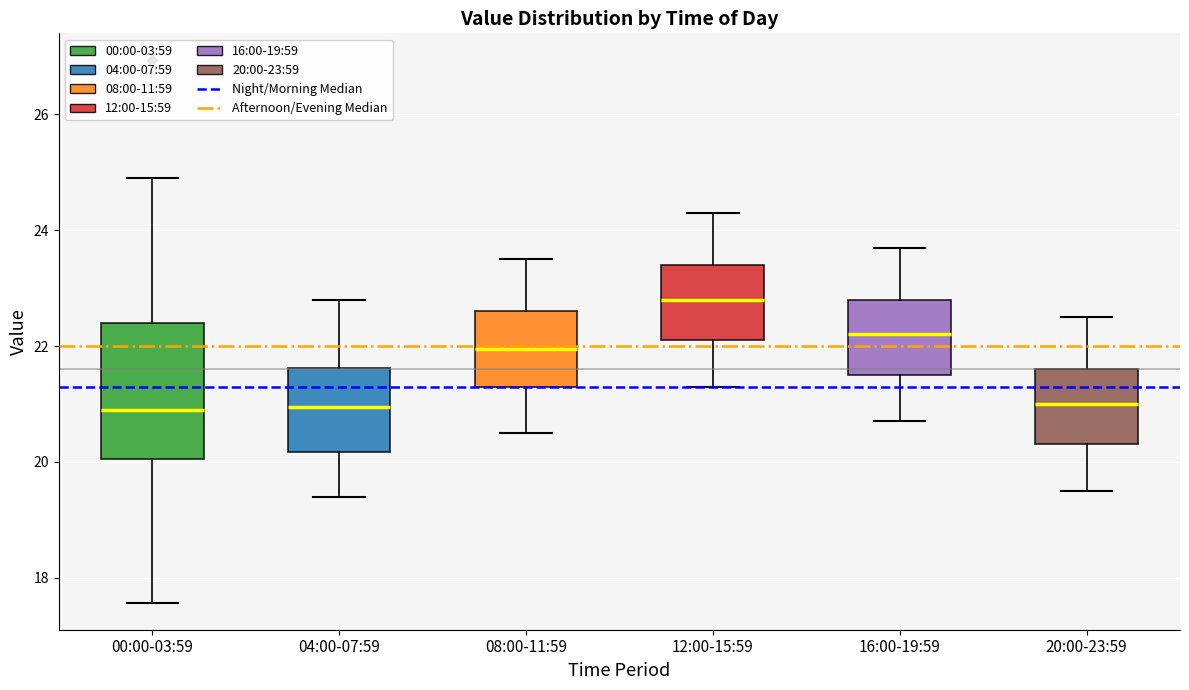

Which box has the highest median line?

12:00-15:59